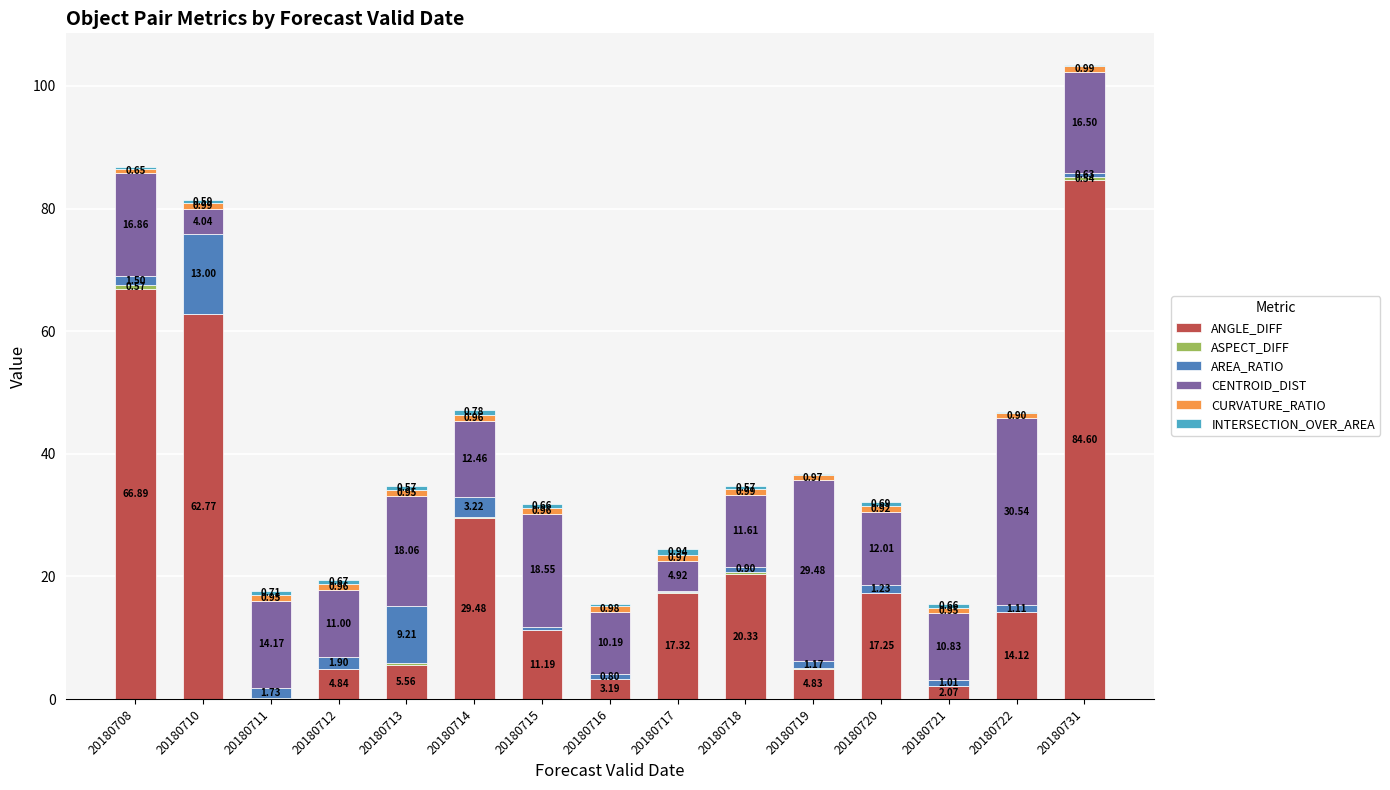

At which category is the sum across all series the highest?

20180731